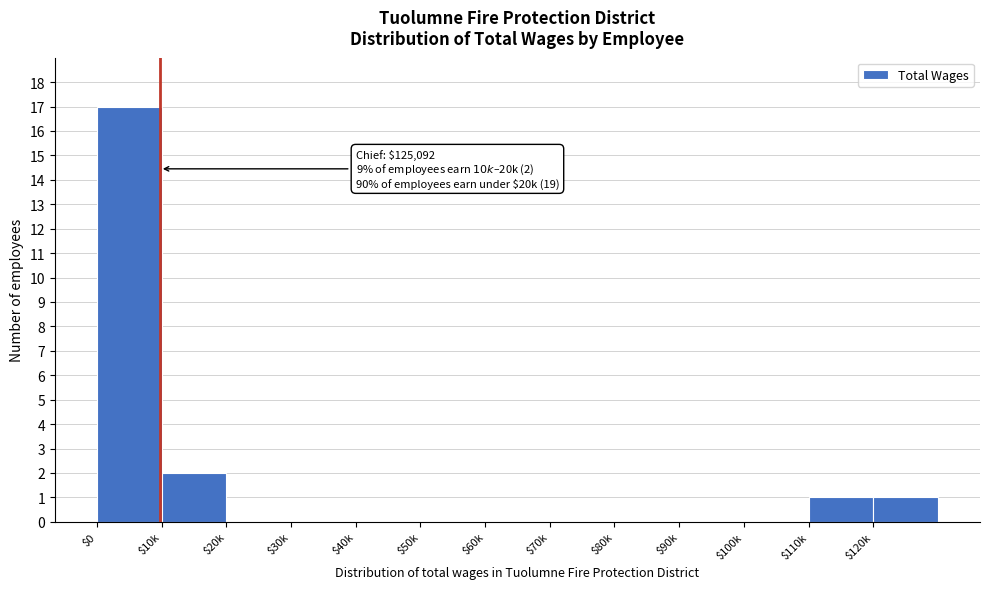

True or false: the data shows 1 at $120k.

True